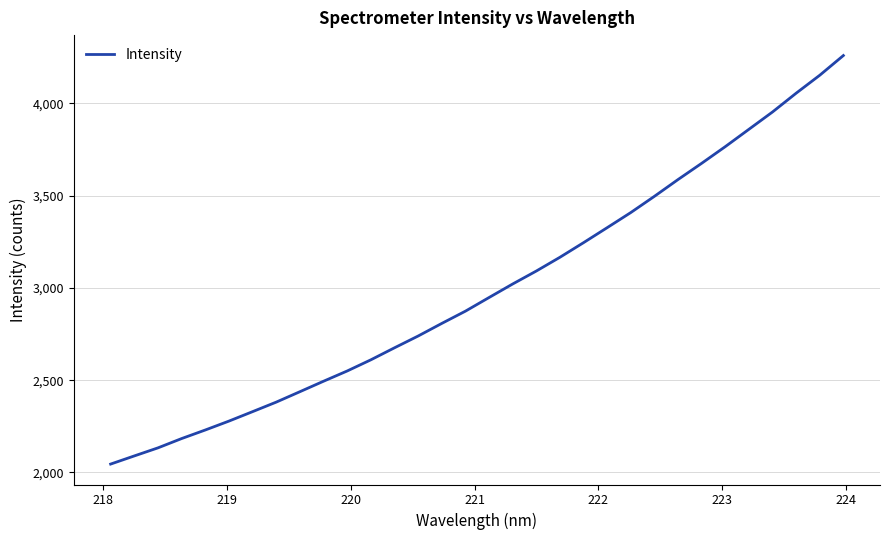

What is the greatest value displayed?

4258.9